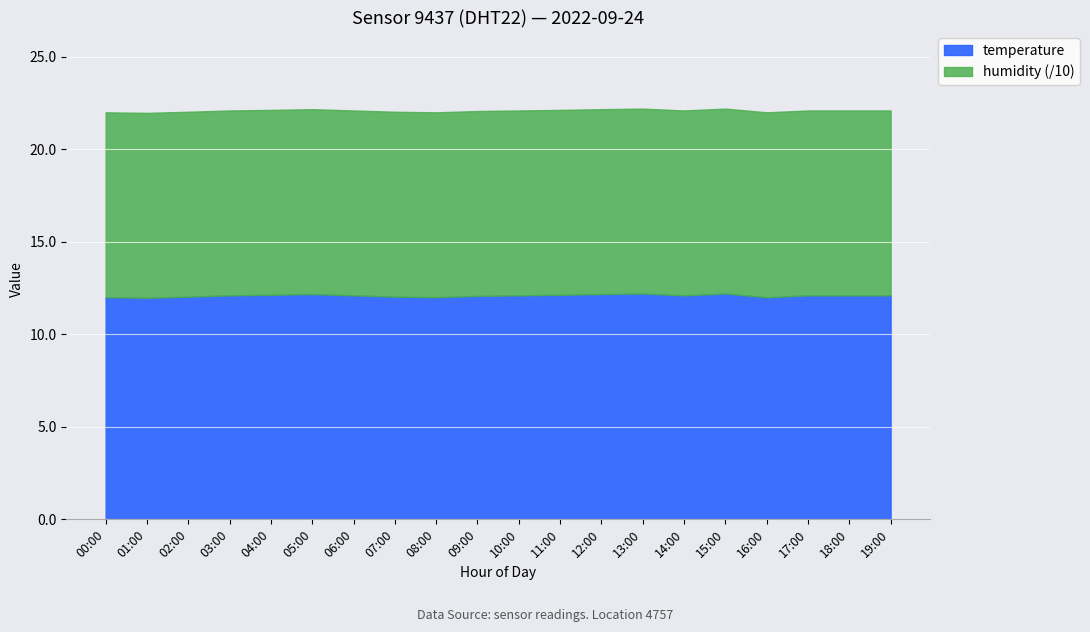

True or false: temperature has a value of 12.1 at 06:00.

True